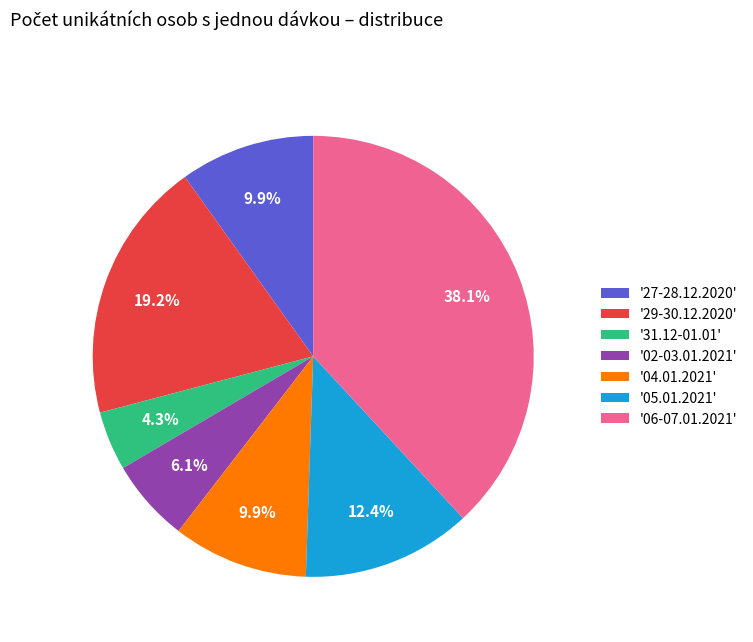

Approximately how many times larger is the value at '04.01.2021' compared to '27-28.12.2020'?

1.0